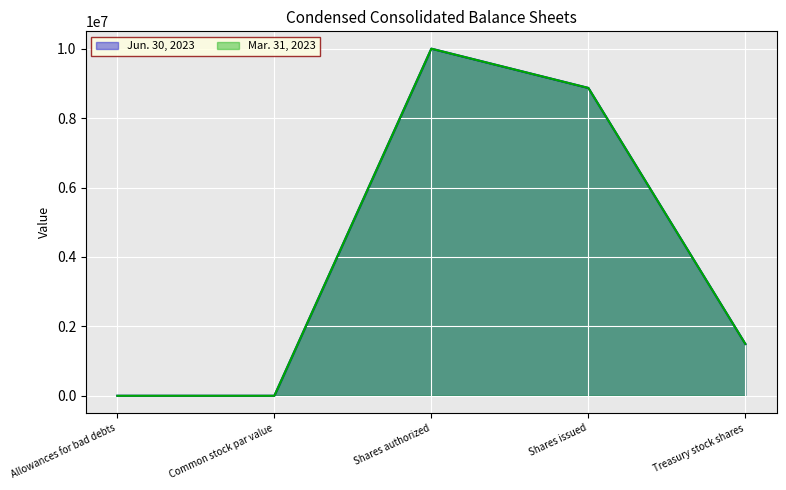

Is the value of Jun. 30, 2023 at Common stock par value greater than the value of Mar. 31, 2023 at Shares authorized?

No